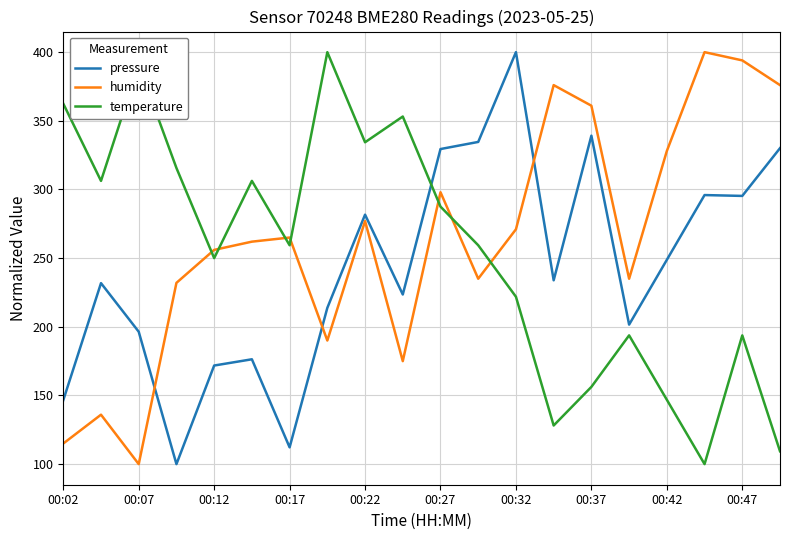

At how many categories does at least one series exceed 202?

20